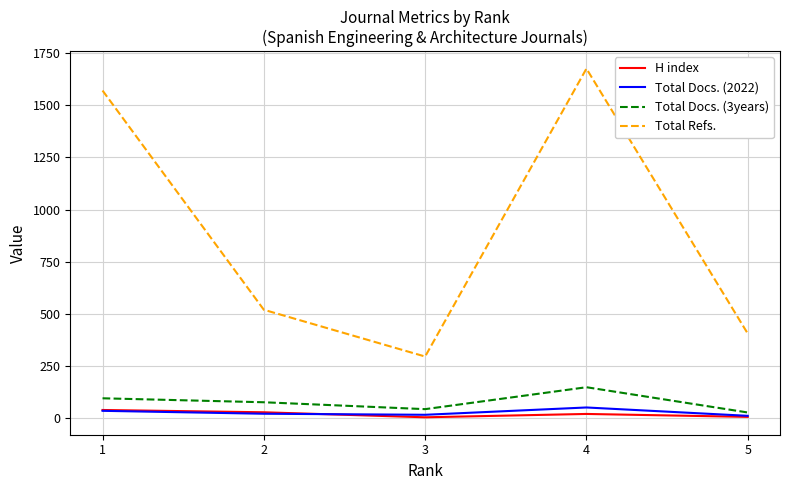

What is the average value of the H index series?

20